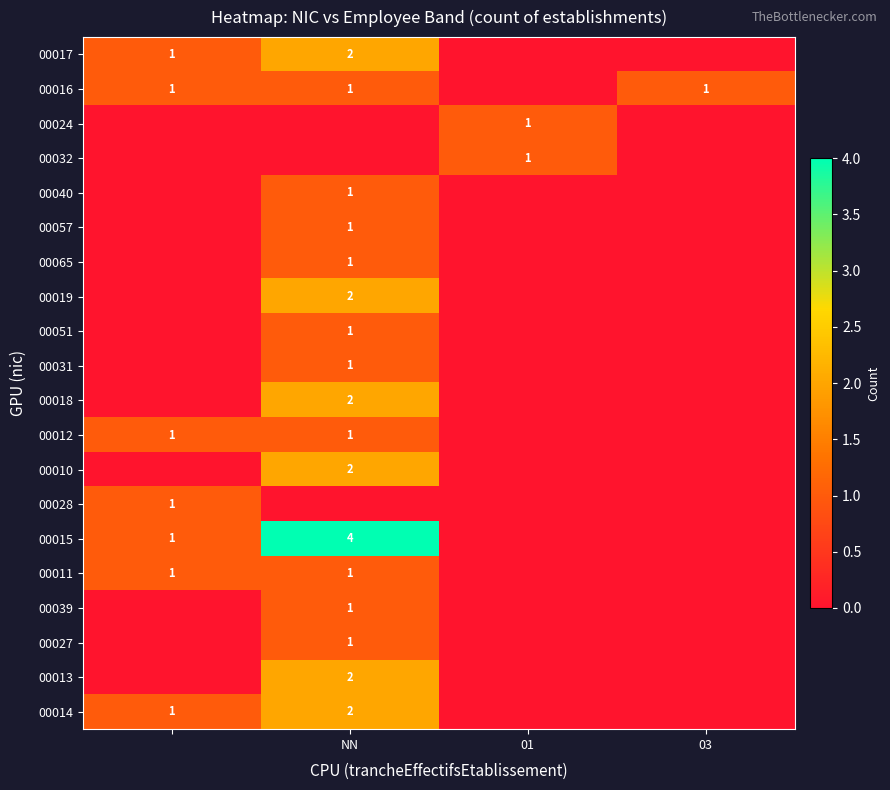

The 00014 series shows -1 at 03. True or false?

False